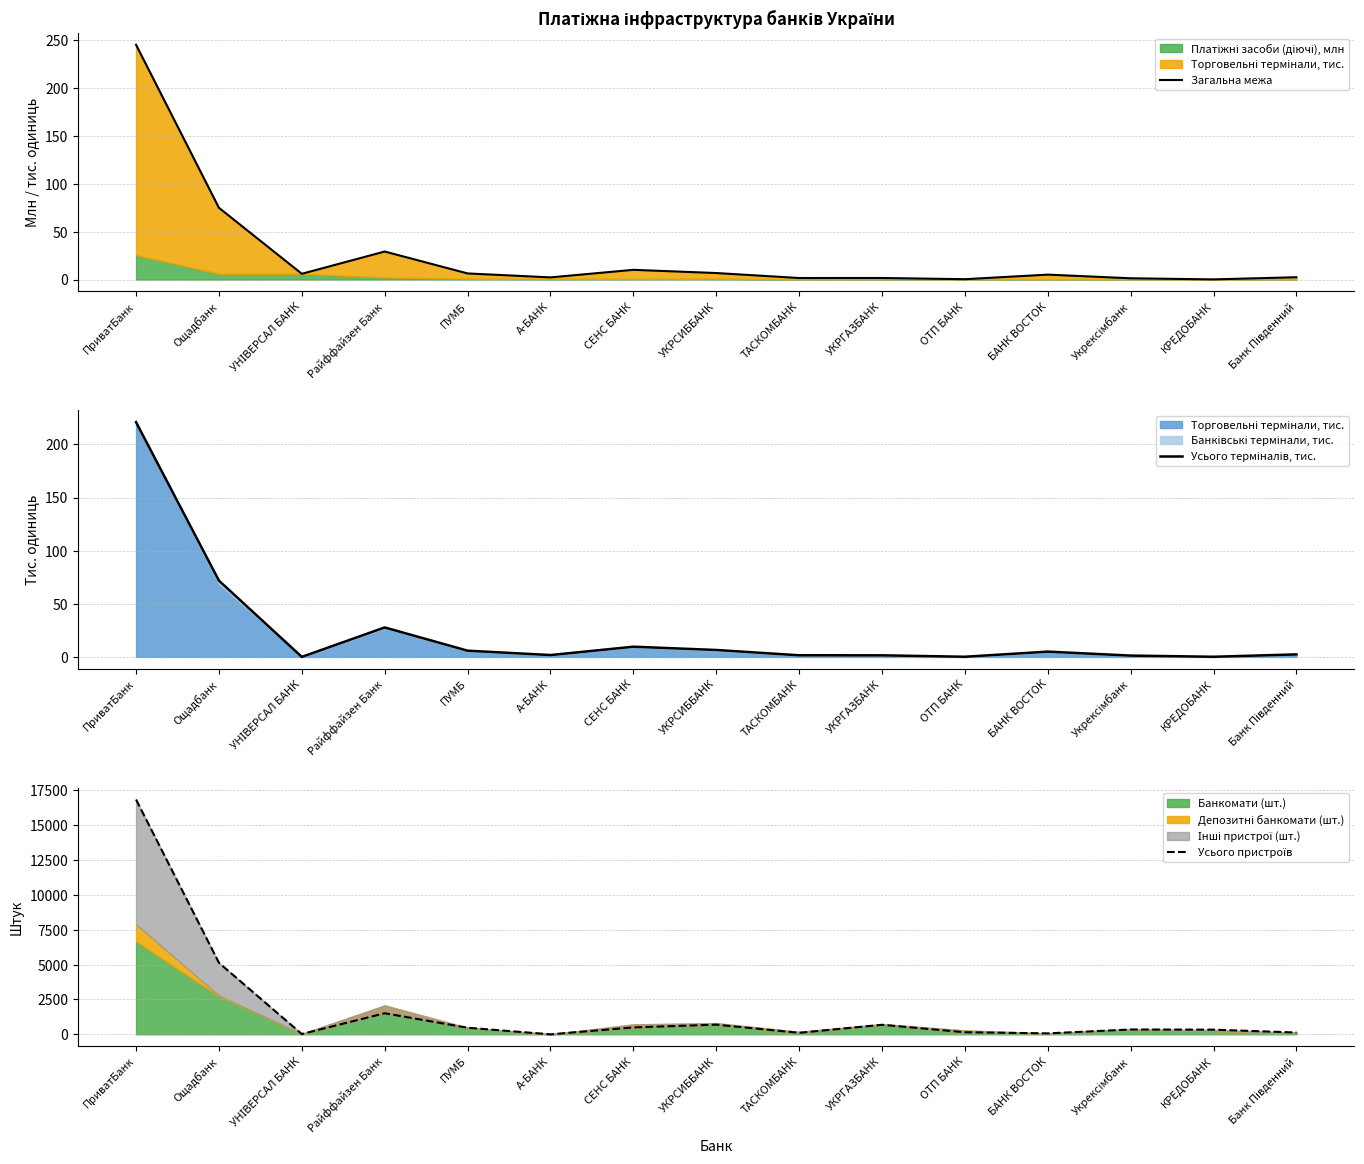

What is the difference between the Загальна межа values at КРЕДОБАНК and ПУМБ?

6.2